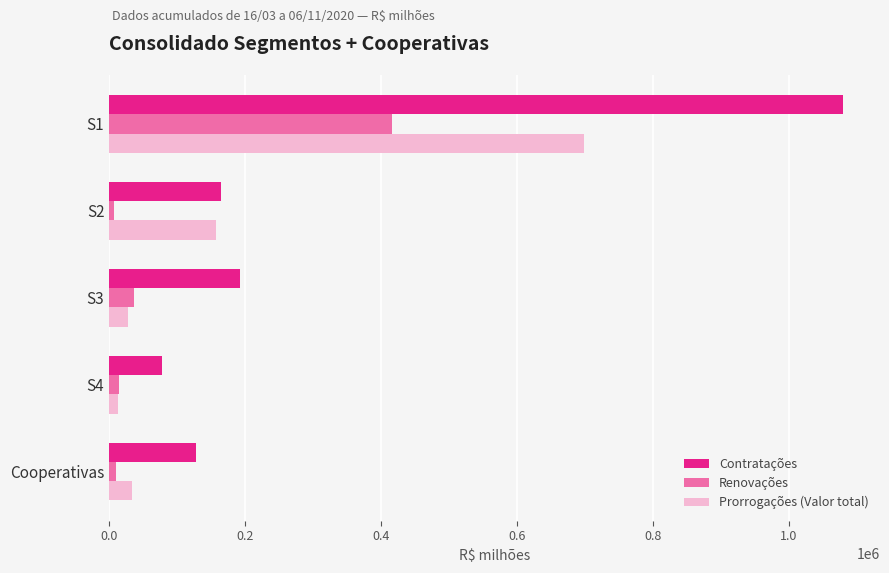

The Contratações series shows 41156.0 at Cooperativas. True or false?

False